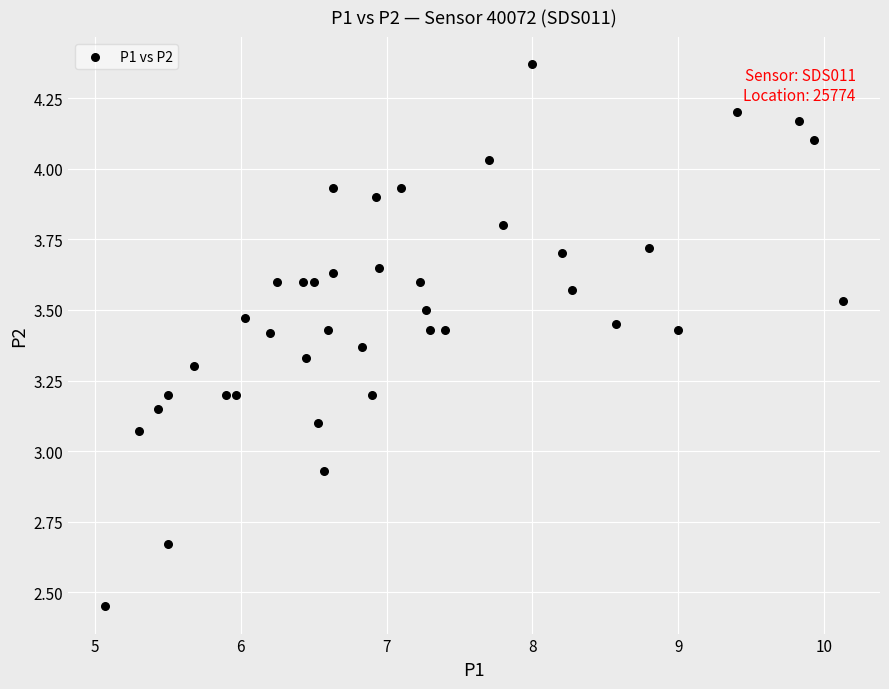

What is the range of X values (max minus min)?

5.1